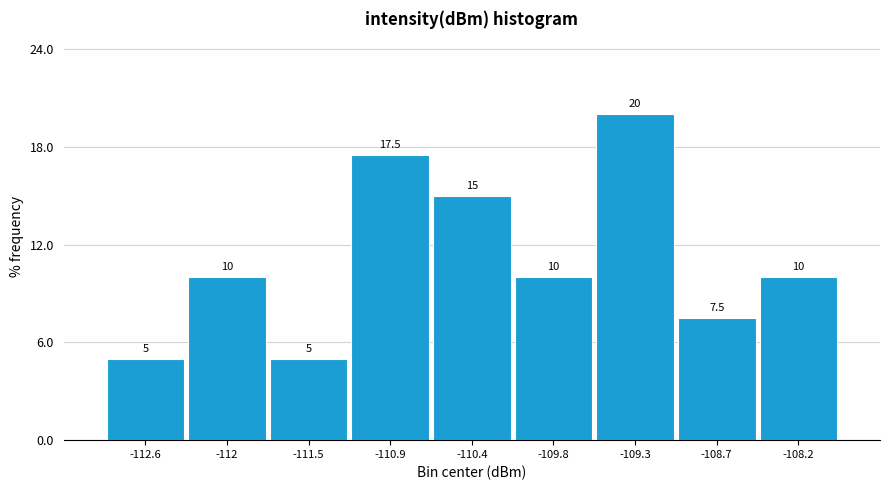

Which range on the x-axis has the tallest bar?

-109.6 to -109.0